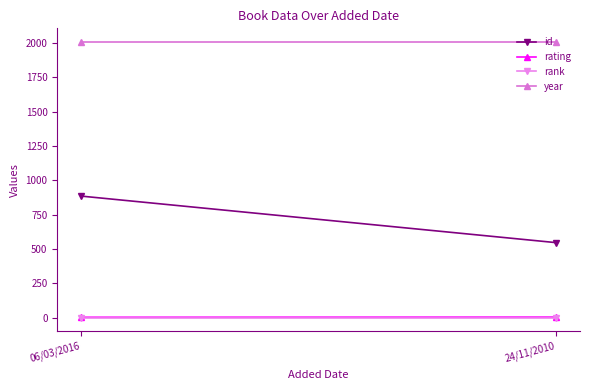

What is the label of the 2nd point from the right?

06/03/2016